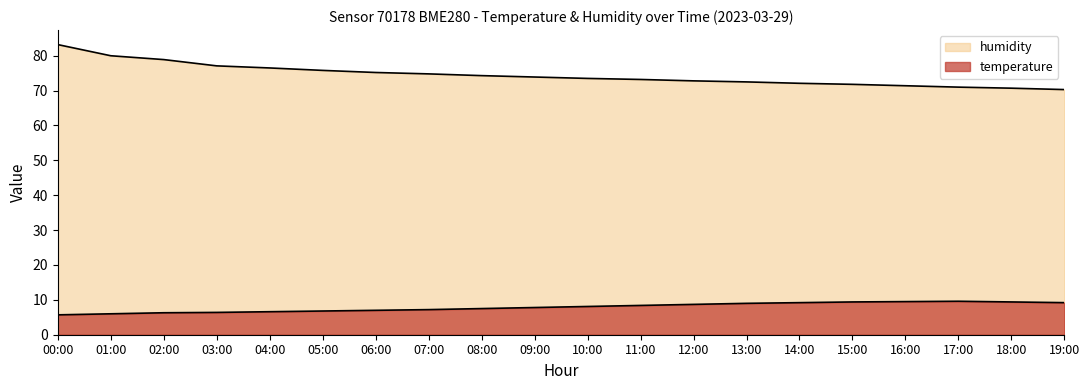

What is the difference between the maximum and minimum values in the temperature series?

3.9